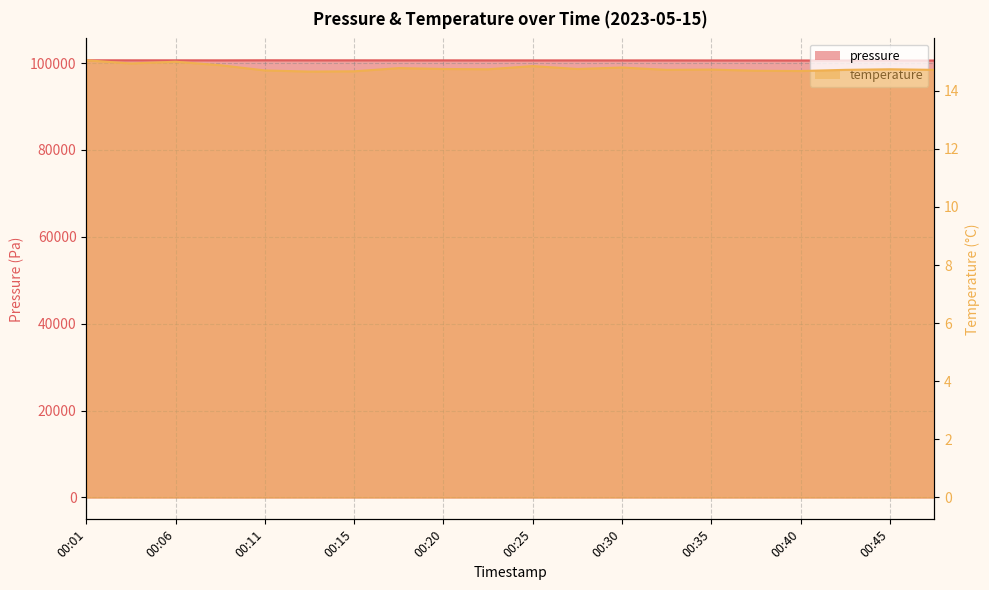

Rank the series by their average value, from lowest to highest.

temperature, pressure